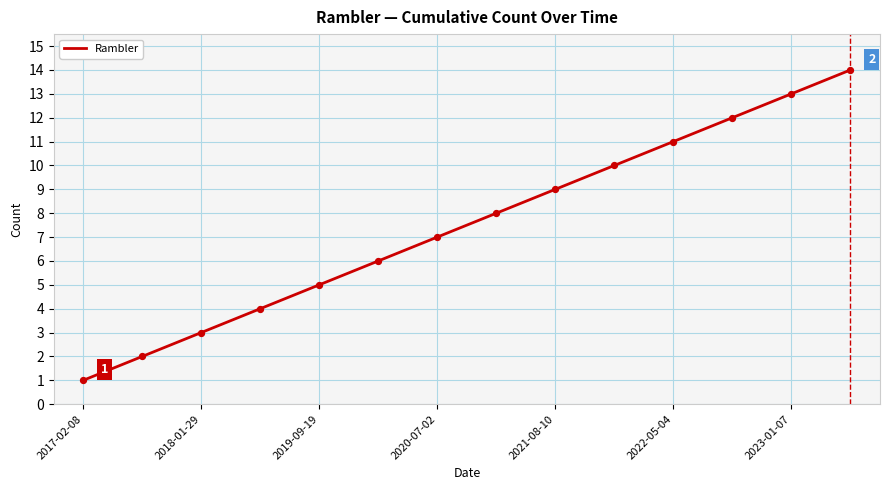

What is the greatest value displayed?

14